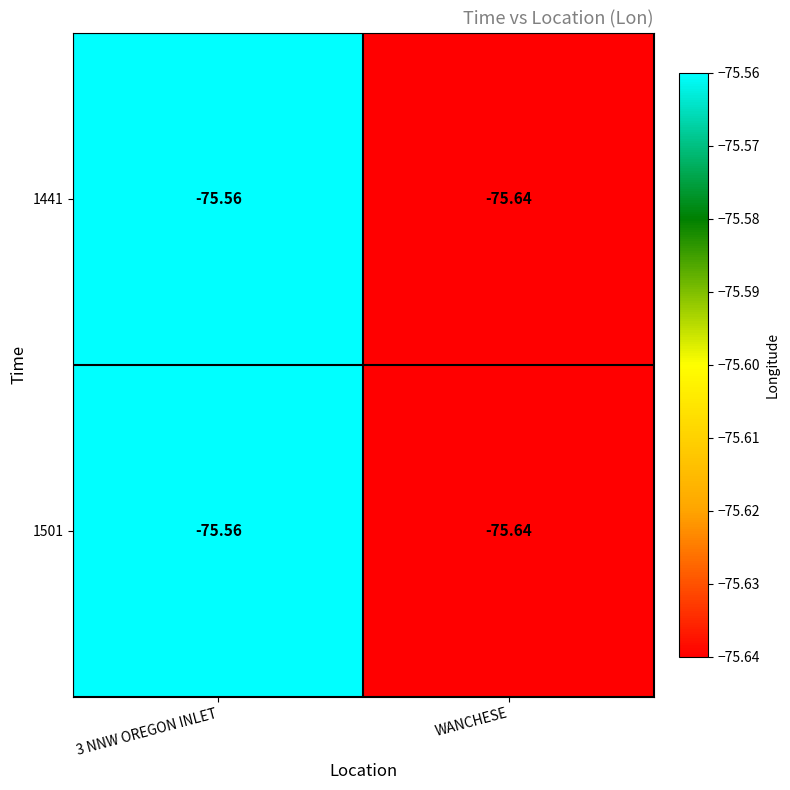

Which label corresponds to the smallest value in the chart?

WANCHESE